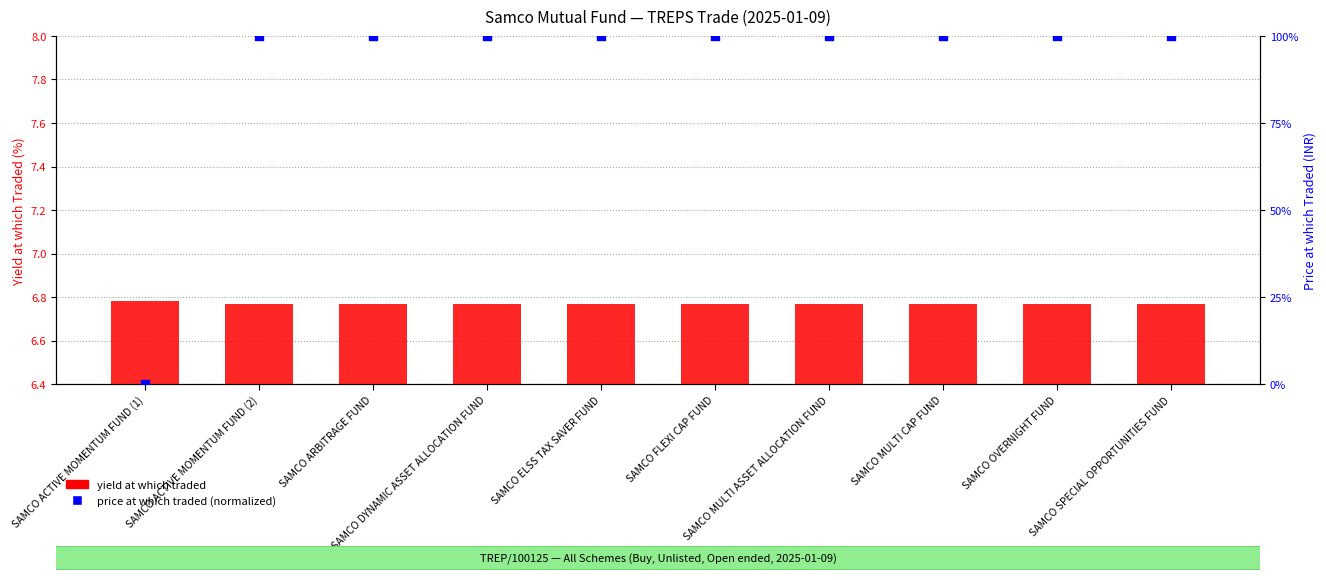

Which series has the largest Y range (max minus min)?

price at which traded (normalized)